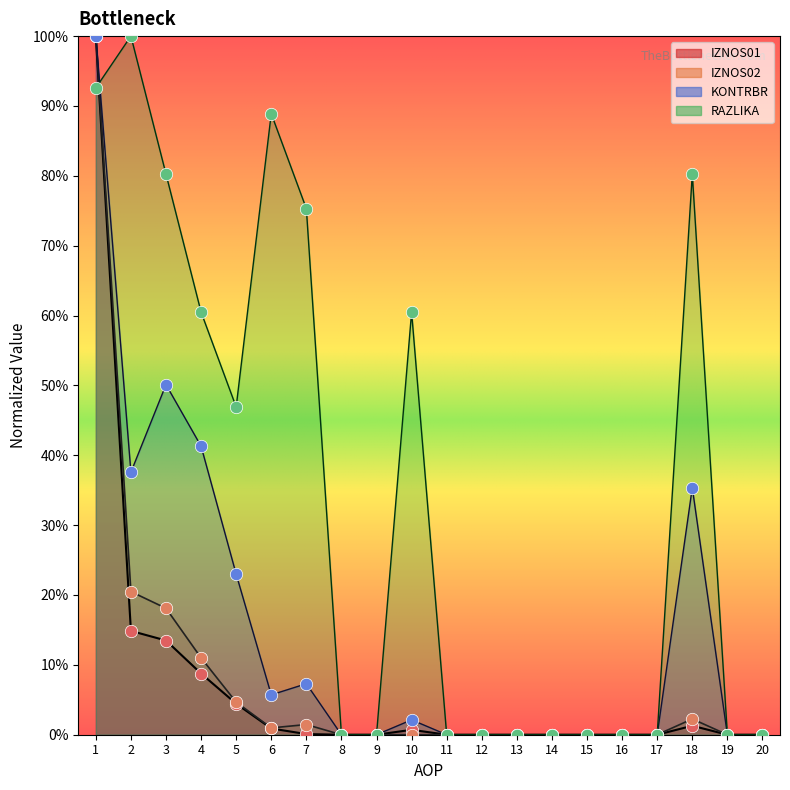

Which series has the largest total across all categories?

RAZLIKA